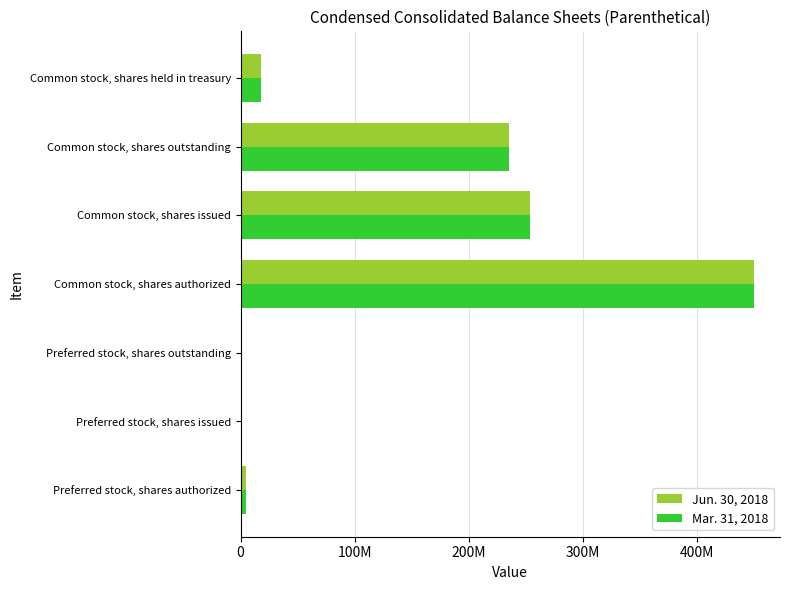

List the series in order of their peak value, lowest first.

Jun. 30, 2018, Mar. 31, 2018